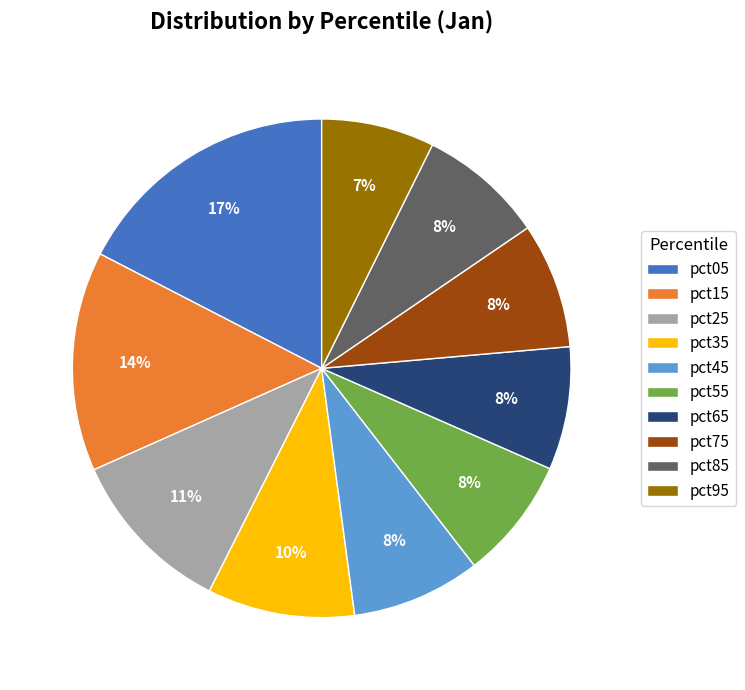

Between pct05 and pct75, which is larger?

pct05